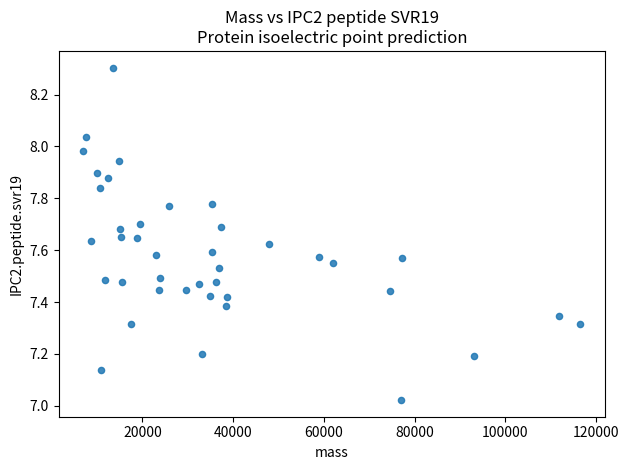

What is the range of Y values (max minus min)?

1.3